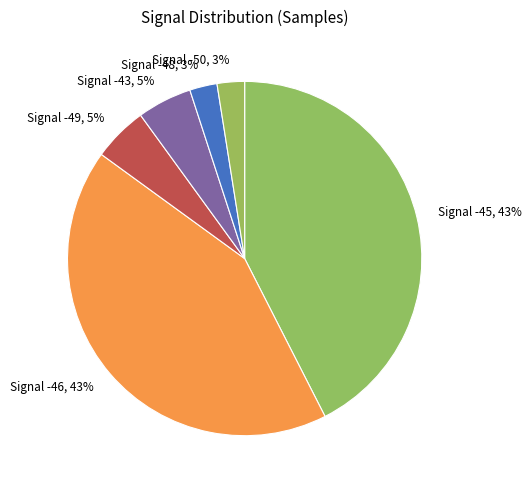

Between Signal -43, 5% and Signal -50, 3%, which is larger?

Signal -43, 5%